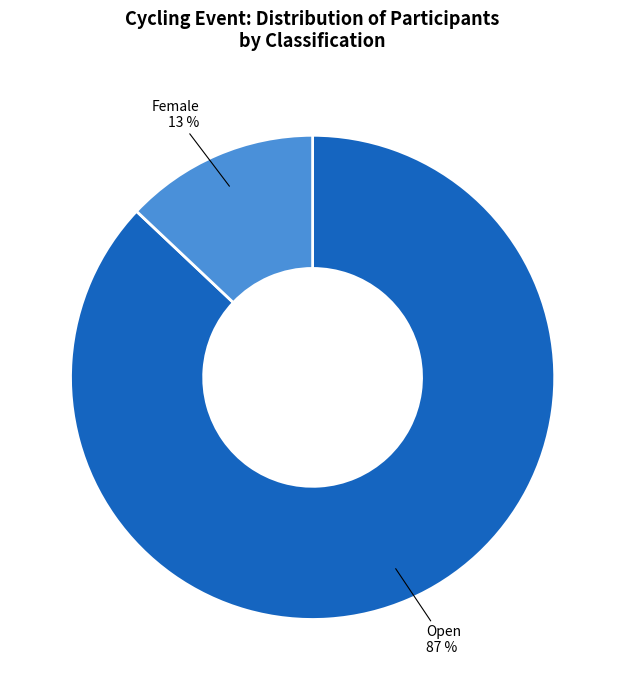

To the nearest percent, what portion does Female represent?

13%